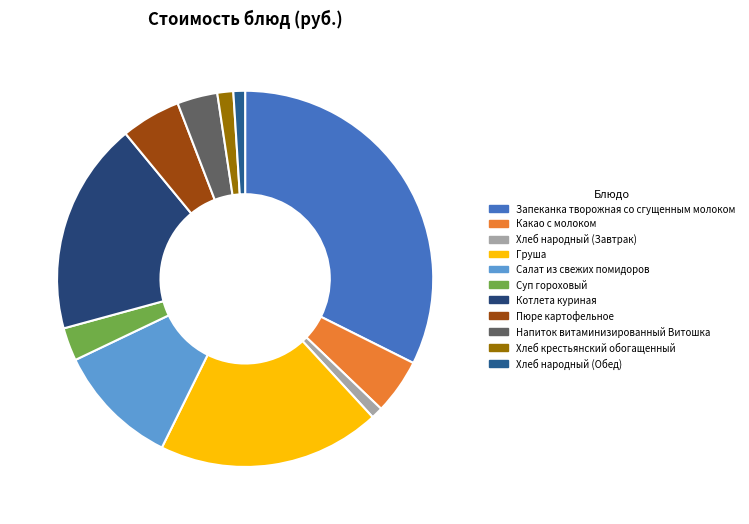

Is the sum of Хлеб народный (Обед) and Пюре картофельное greater than half?

No